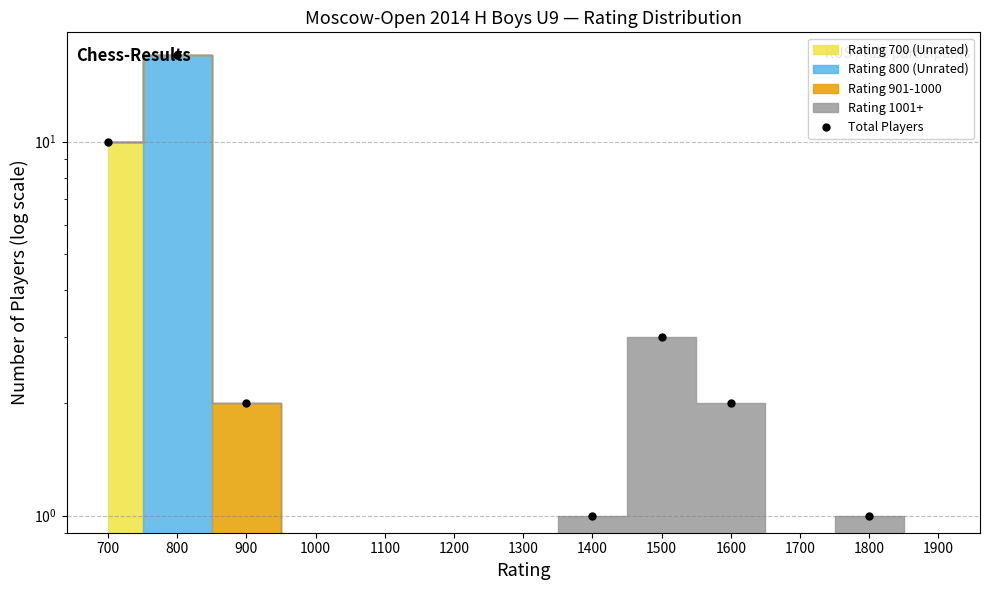

Which has a higher value, 1100 or 1800?

1800